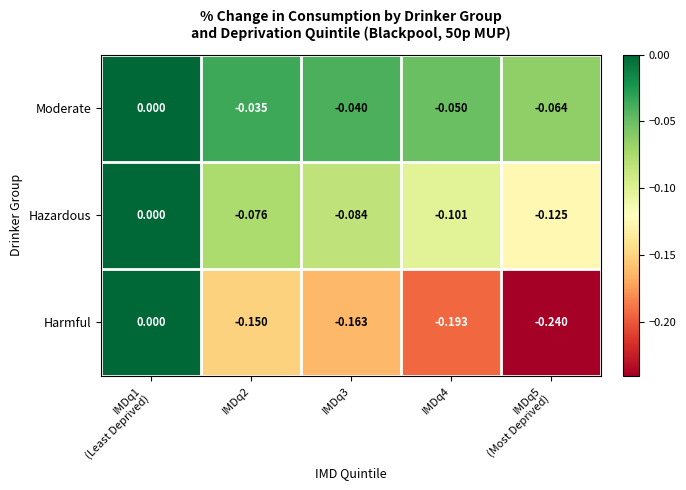

Which series changed the most between IMDq4 and IMDq5
(Most Deprived)?

Harmful